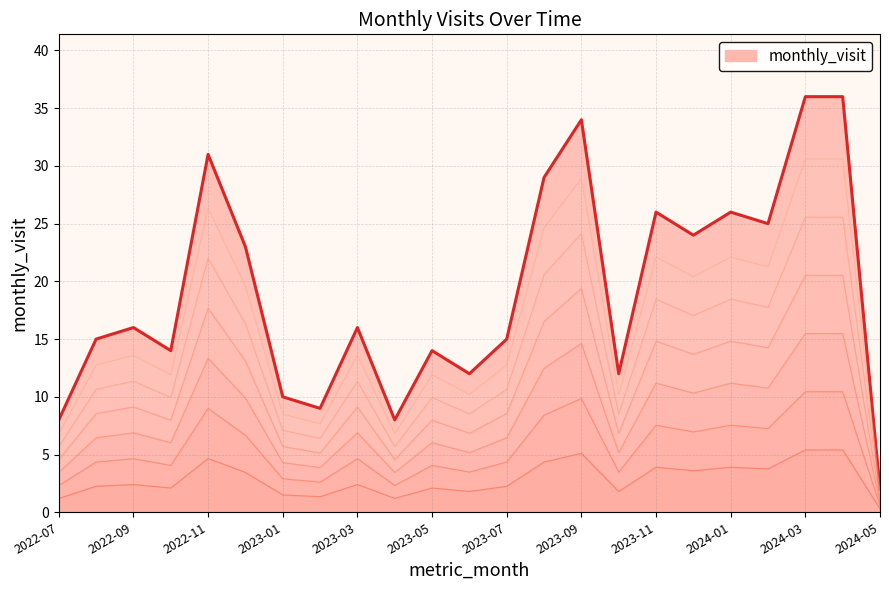

What is the label of the 4th point from the left?

2022-10